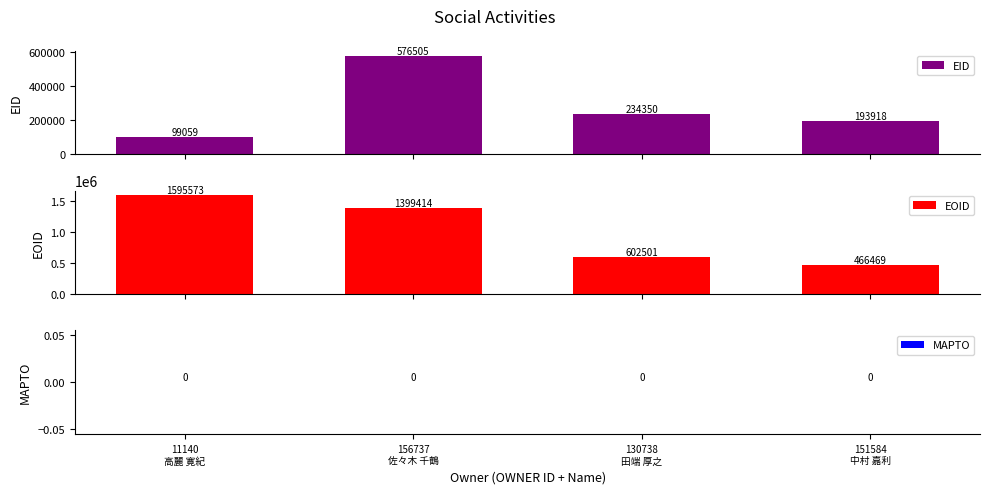

Reading left to right, transcribe all the data shown in this chart.

EID: 11140
高麗 寛紀=99059	156737
佐々木 千鶴=576505	130738
田端 厚之=234350	151584
中村 嘉利=193918
EOID: 11140
高麗 寛紀=1595573	156737
佐々木 千鶴=1399414	130738
田端 厚之=602501	151584
中村 嘉利=466469
MAPTO: 11140
高麗 寛紀=0	156737
佐々木 千鶴=0	130738
田端 厚之=0	151584
中村 嘉利=0